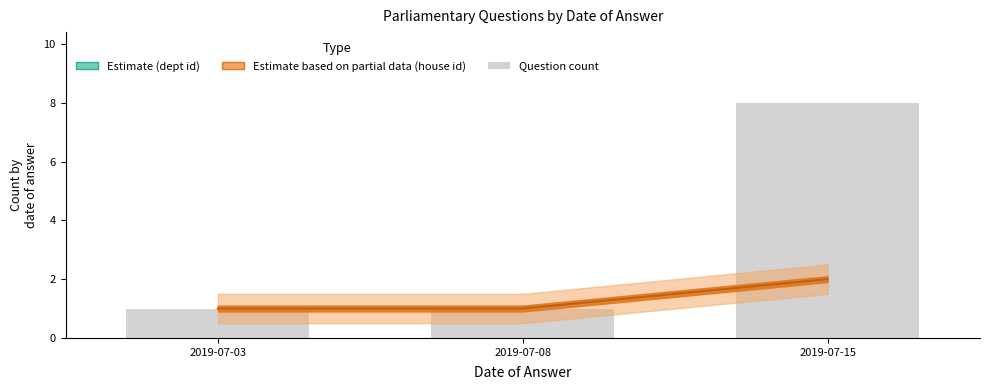

Approximately how many times larger is the value at 2019-07-15 compared to 2019-07-03?

8.0